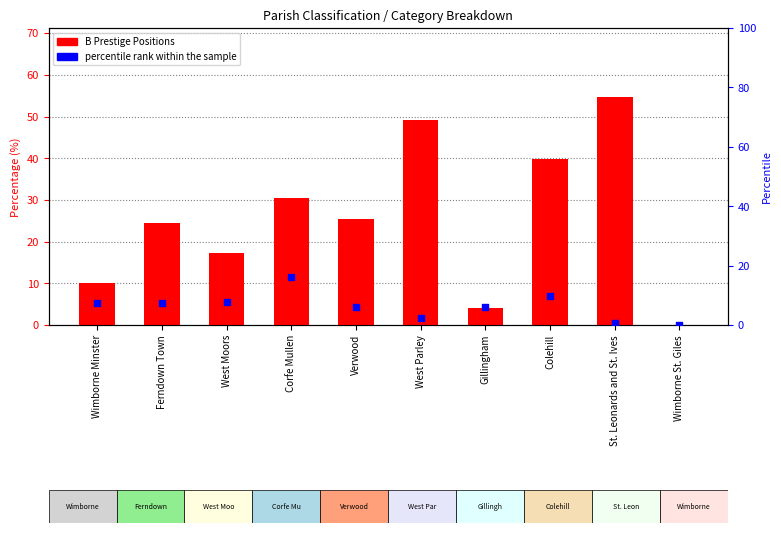

Which series has the largest total across all categories?

B Prestige Positions